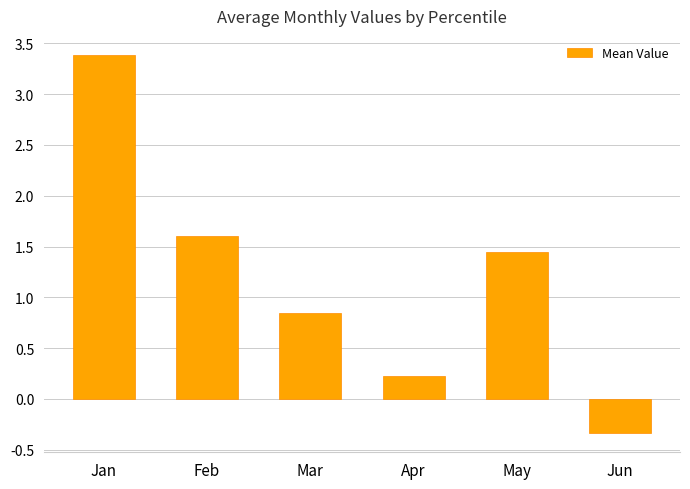

What is the average value?

1.2